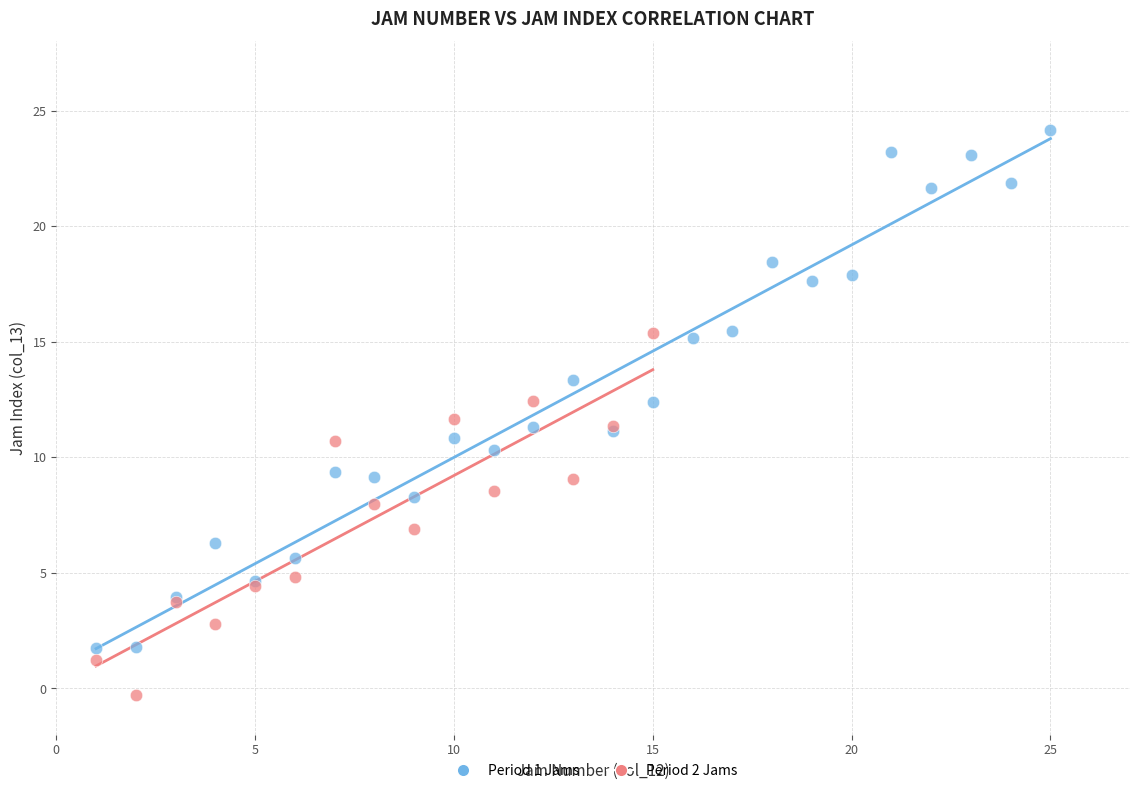

Which series has the widest spread of Y values?

Period 1 Jams